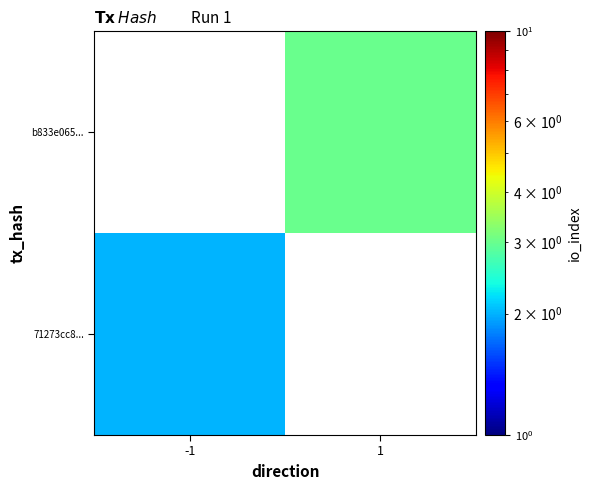

The 71273cc8... series shows 2.0 at -1. True or false?

True